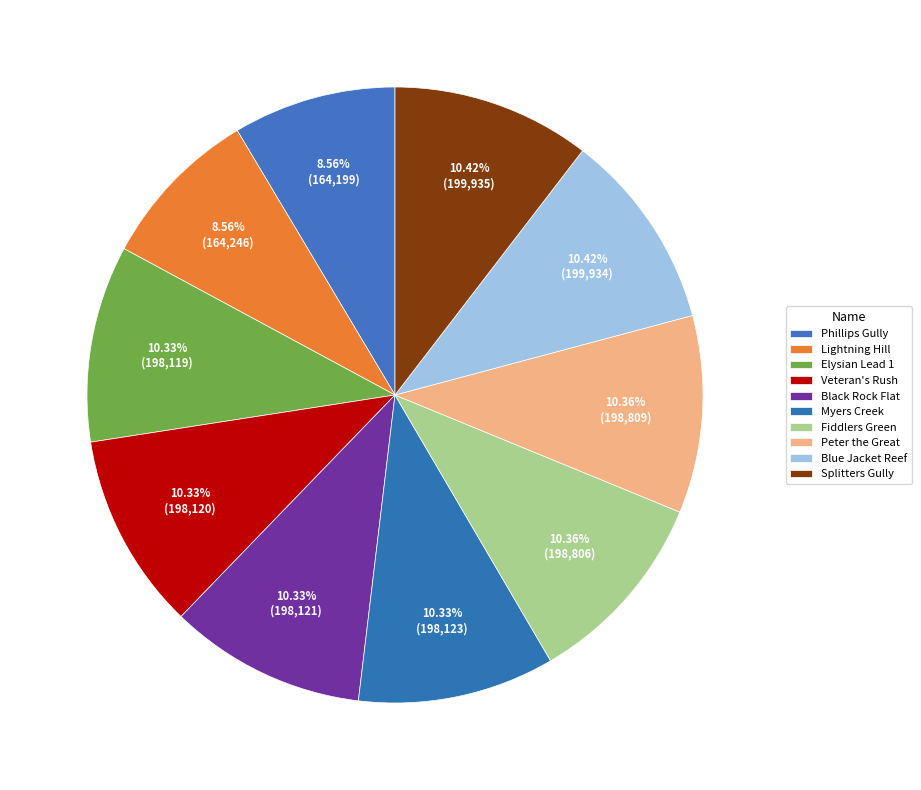

Rank the categories by value from highest to lowest.

Splitters Gully Historic Area, Blue Jacket Reef Historic Area, Peter the Great, White Jacket, Fiddlers Green Alluvial Workings, Myers Creek Alluvial Workings, Black Rock Flat Mines, Veteran's Rush Shallow Diggings, Elysian Lead 1 Mine, Lightning Hill Historic Area, Phillips Gully Gold Mining Precinct